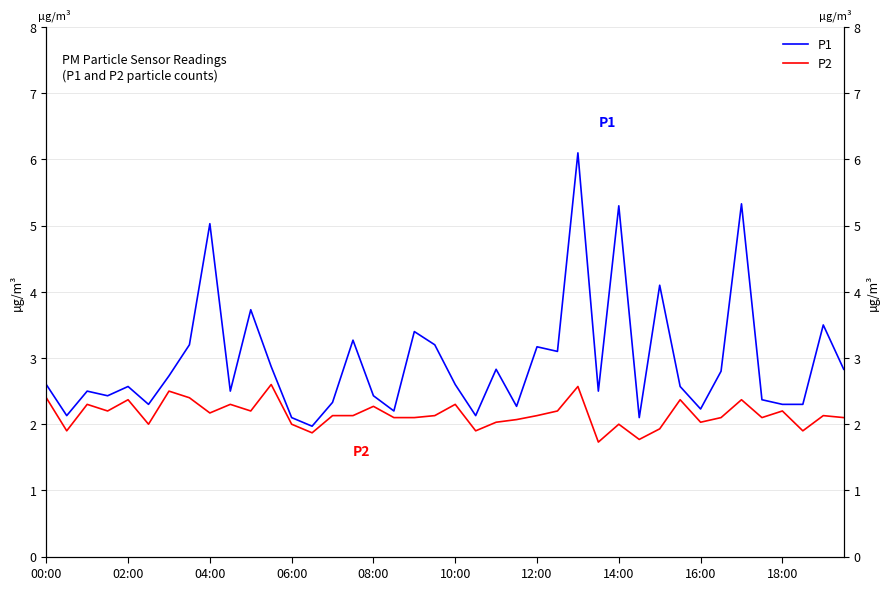

True or false: P2 has a value of 2.1 at 23.

True